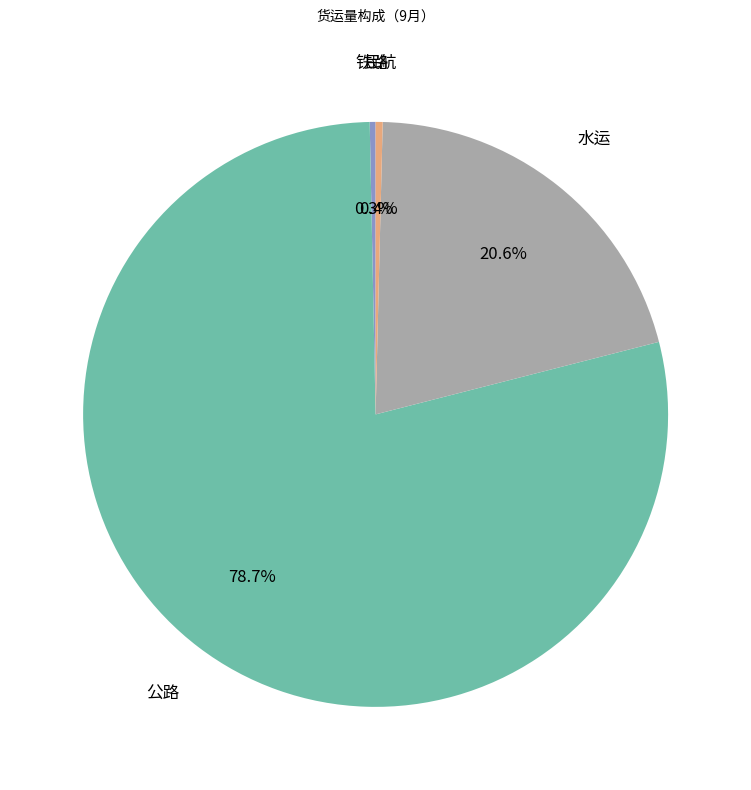

Does any single category account for the majority?

Yes